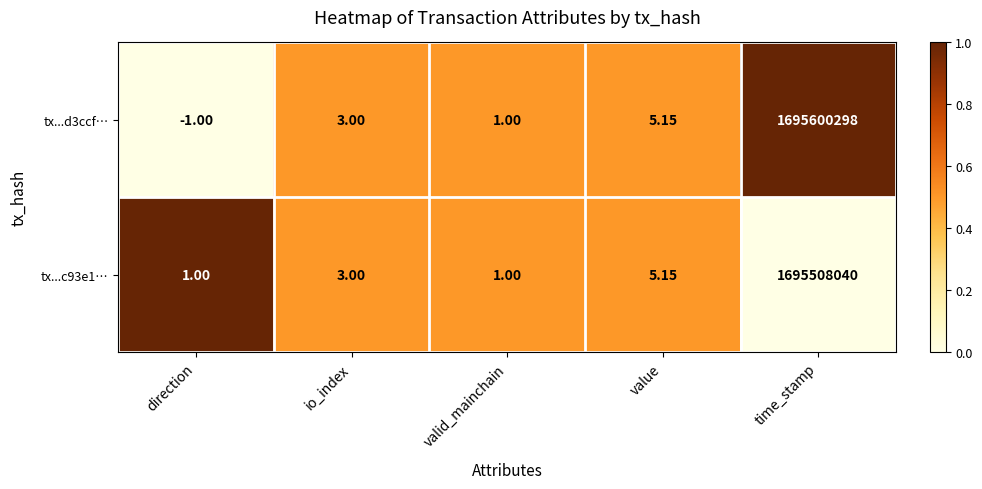

At how many categories does at least one series exceed 0?

5